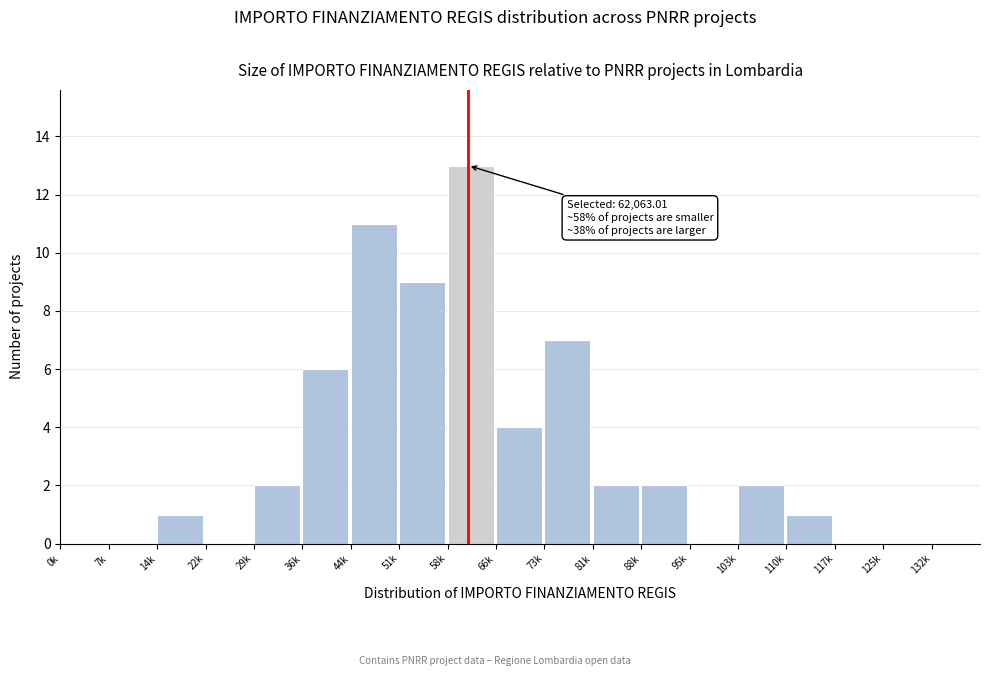

Reading right to left, what are all the values shown in this chart?

132k=0	125k=0	117k=0	110k=1	103k=2	95k=0	88k=2	81k=2	73k=7	66k=4	58k=13	51k=9	44k=11	36k=6	29k=2	22k=0	14k=1	7k=0	0k=0